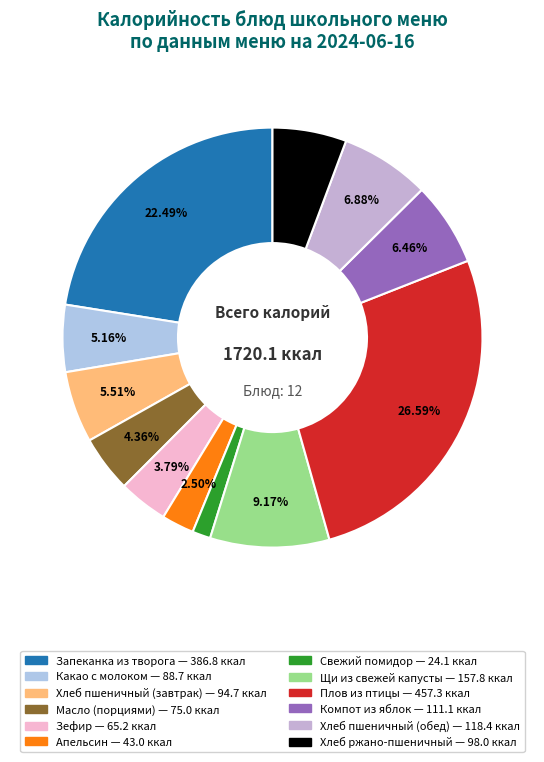

True or false: Запеканка из творога accounts for 22% of the total.

True